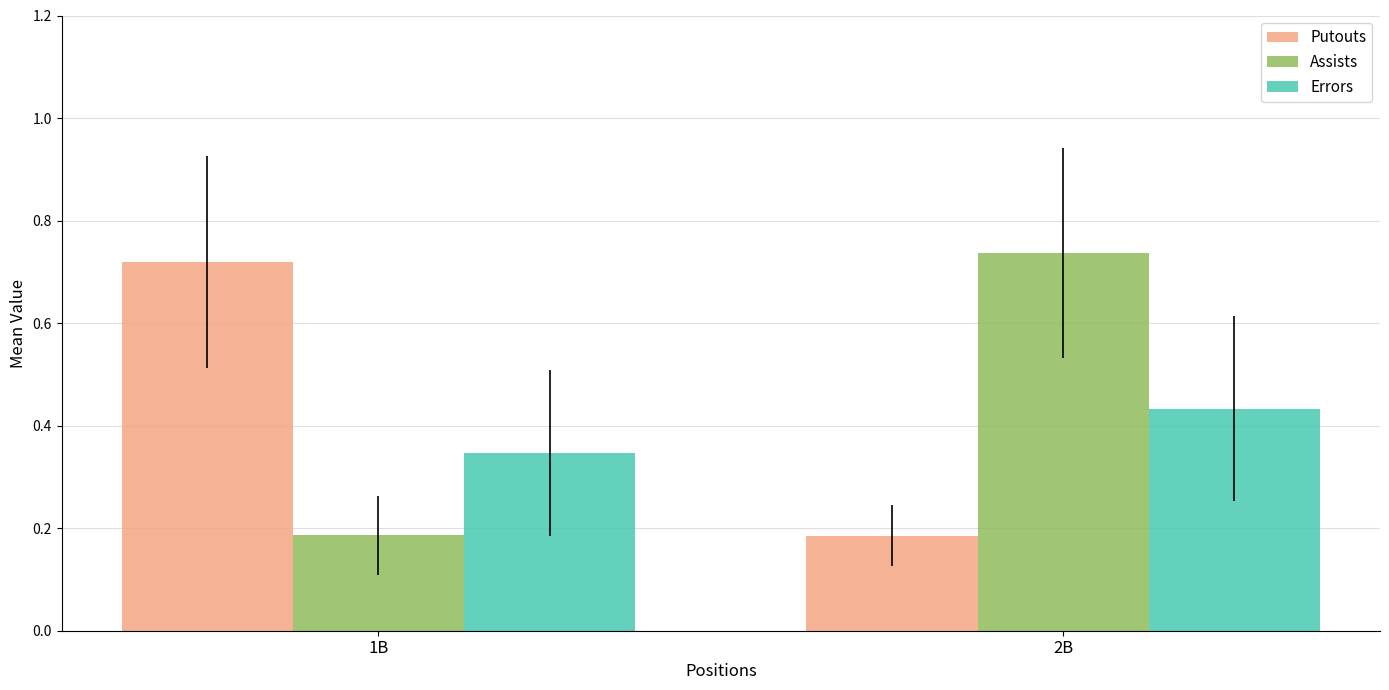

Which category has the lowest value in the Errors series?

1B